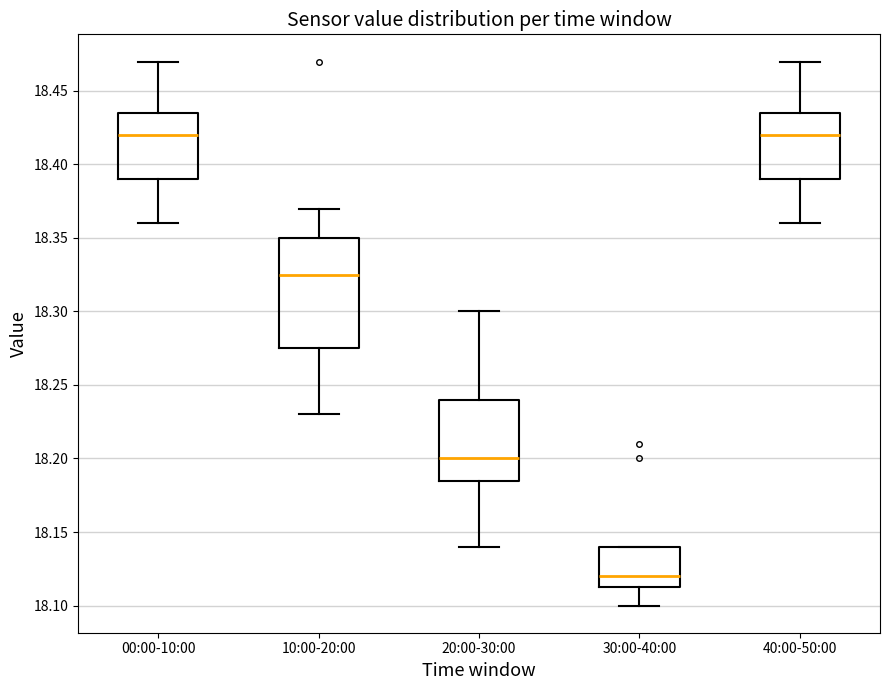

Where is the upper edge of the box for 10:00-20:00 on the y-axis? The values are not printed on the chart, so give them approximately, as read against the axis.

18.350